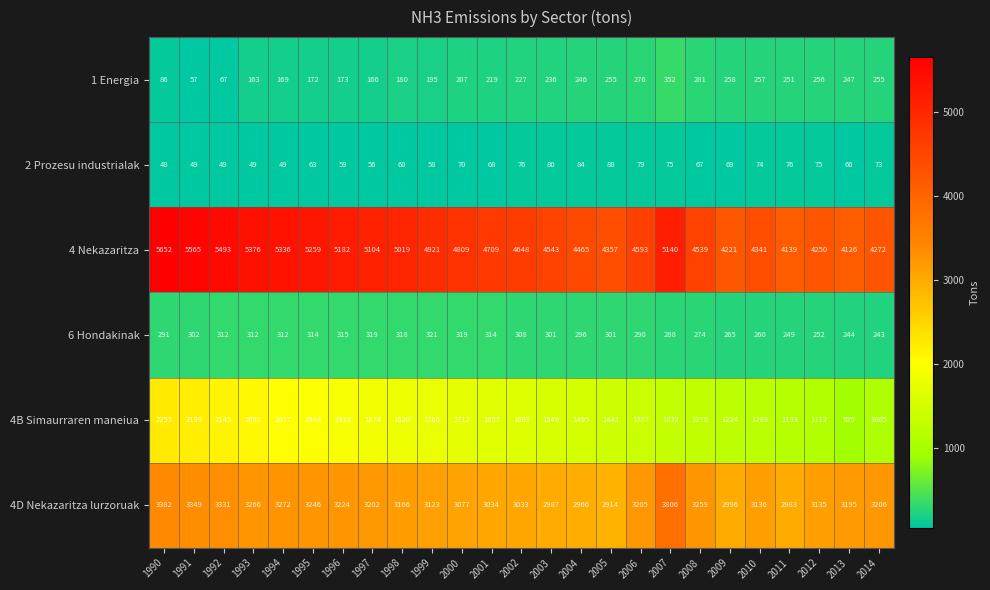

What is the sum of all 6 Hondakinak values?

7320